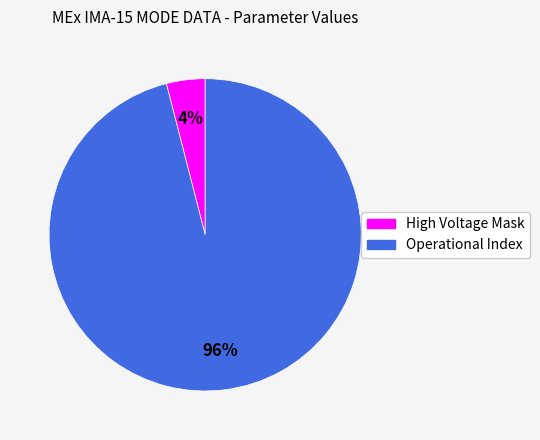

Does Operational Index represent more than half of the total?

Yes